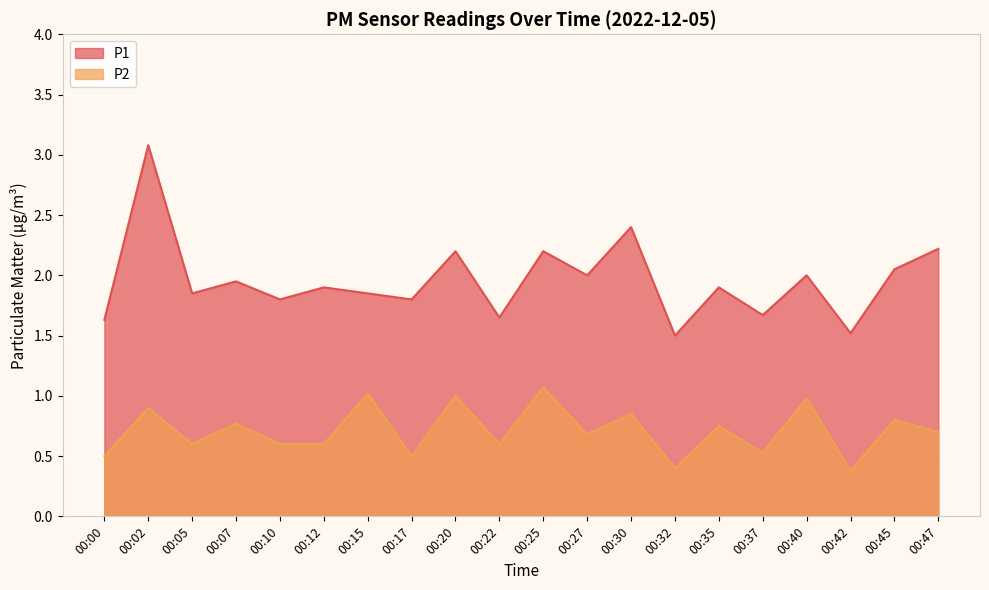

List the labels in order of P1 value, largest first.

00:02, 00:30, 00:47, 00:20, 00:25, 00:45, 00:27, 00:40, 00:07, 00:12, 00:35, 00:05, 00:15, 00:10, 00:17, 00:37, 00:22, 00:00, 00:42, 00:32